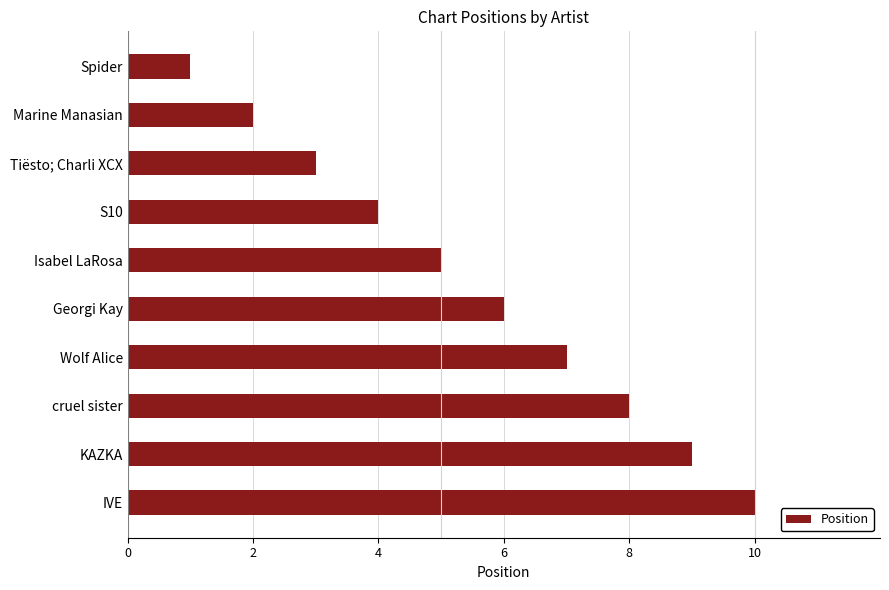

Read the value at cruel sister.

8